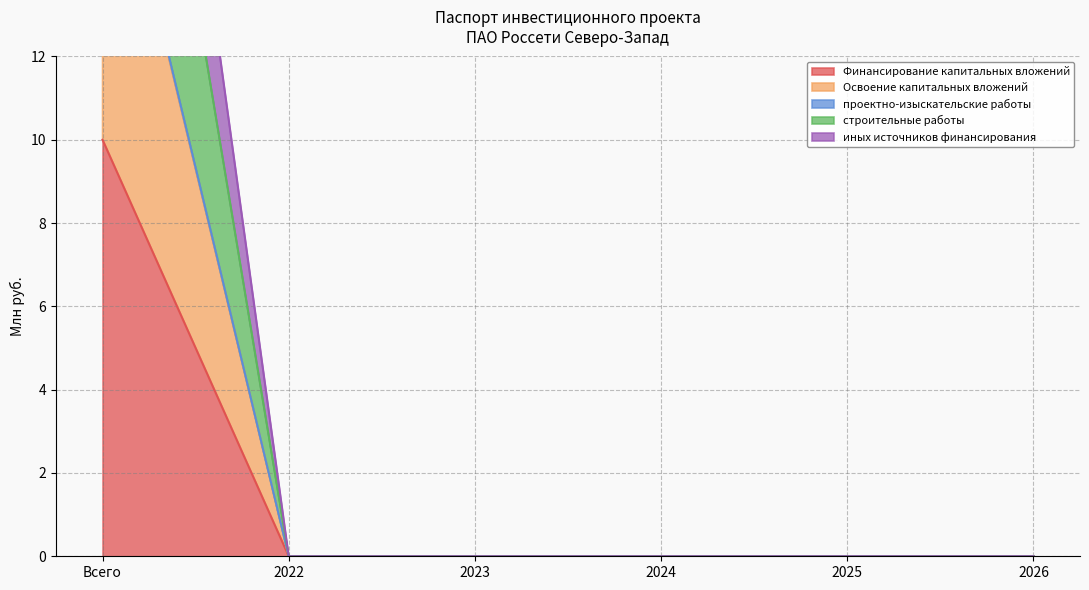

At which category is the sum across all series the highest?

Всего